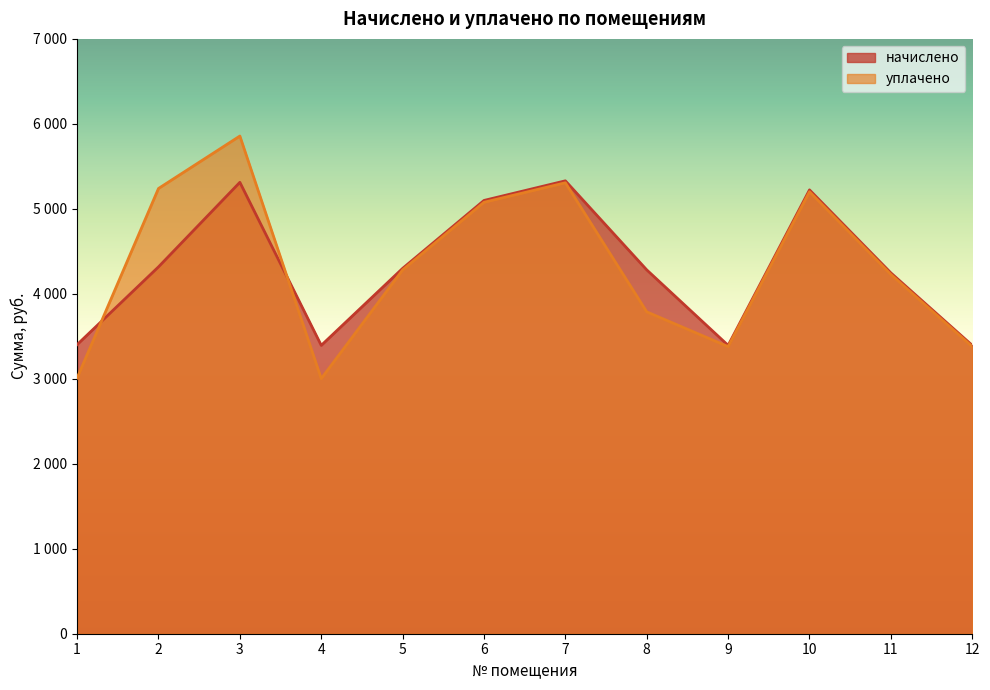

What is the spread (max minus min) of values at 3?

544.8